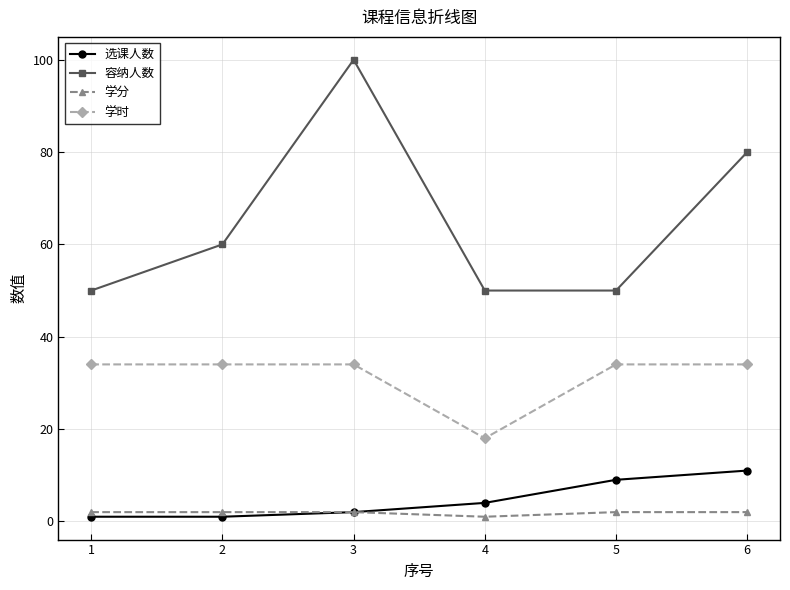

What are all the series names shown in the legend?

选课人数, 容纳人数, 学分, 学时